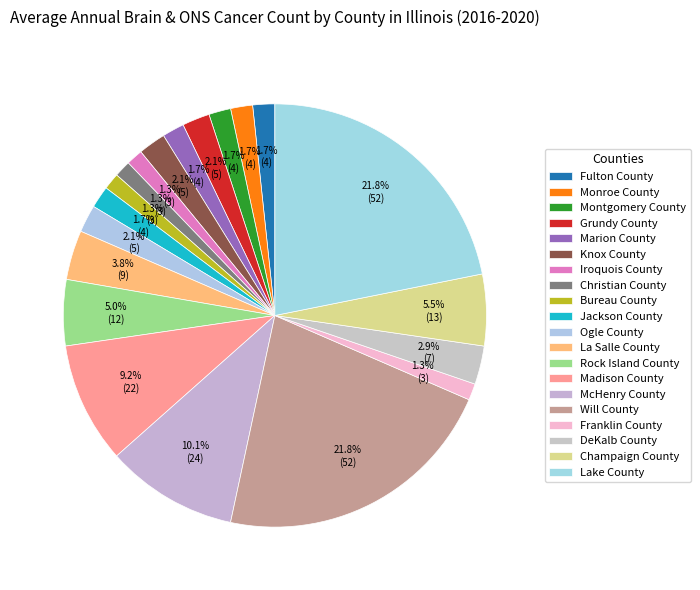

How many slices are in this pie chart?

20